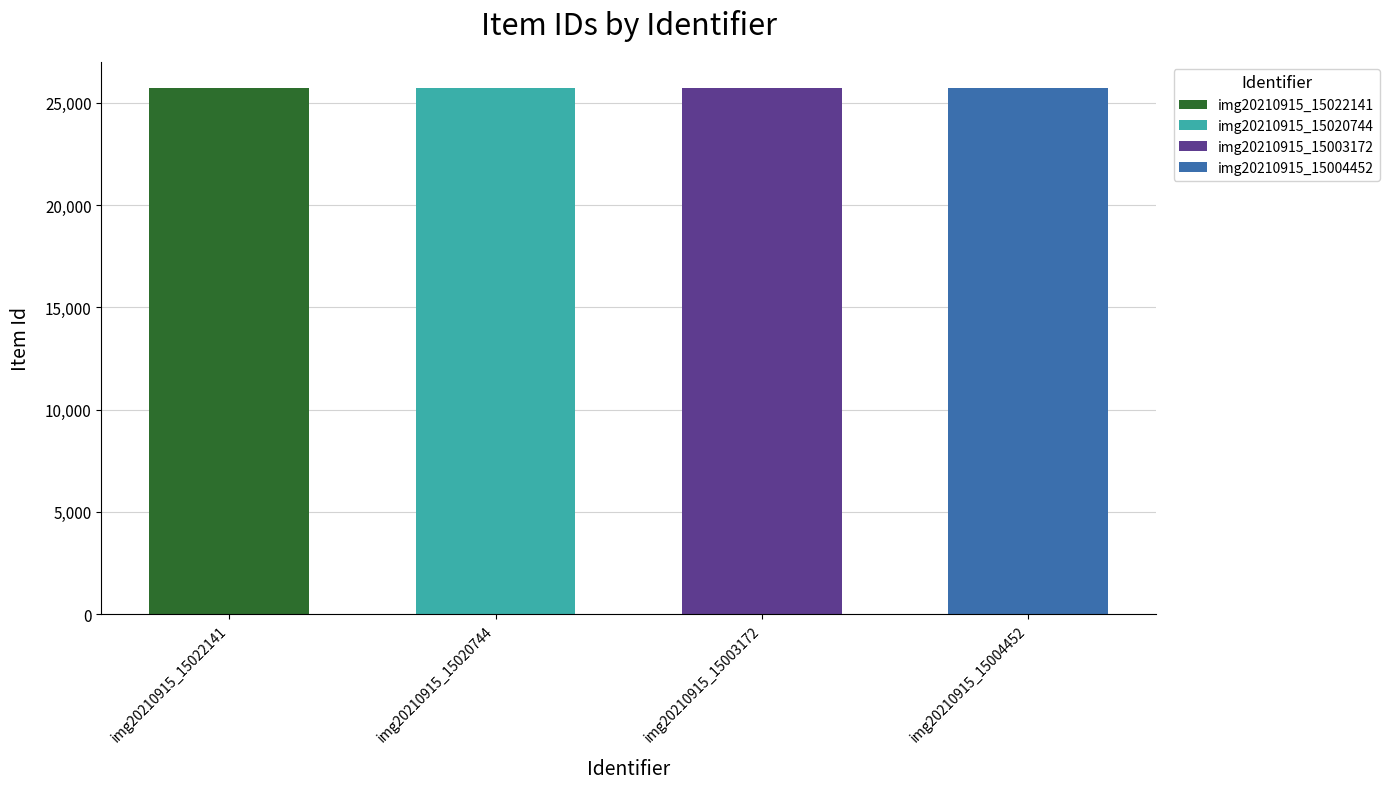

The chart shows a value of 10769 at img20210915_15004452. True or false?

False